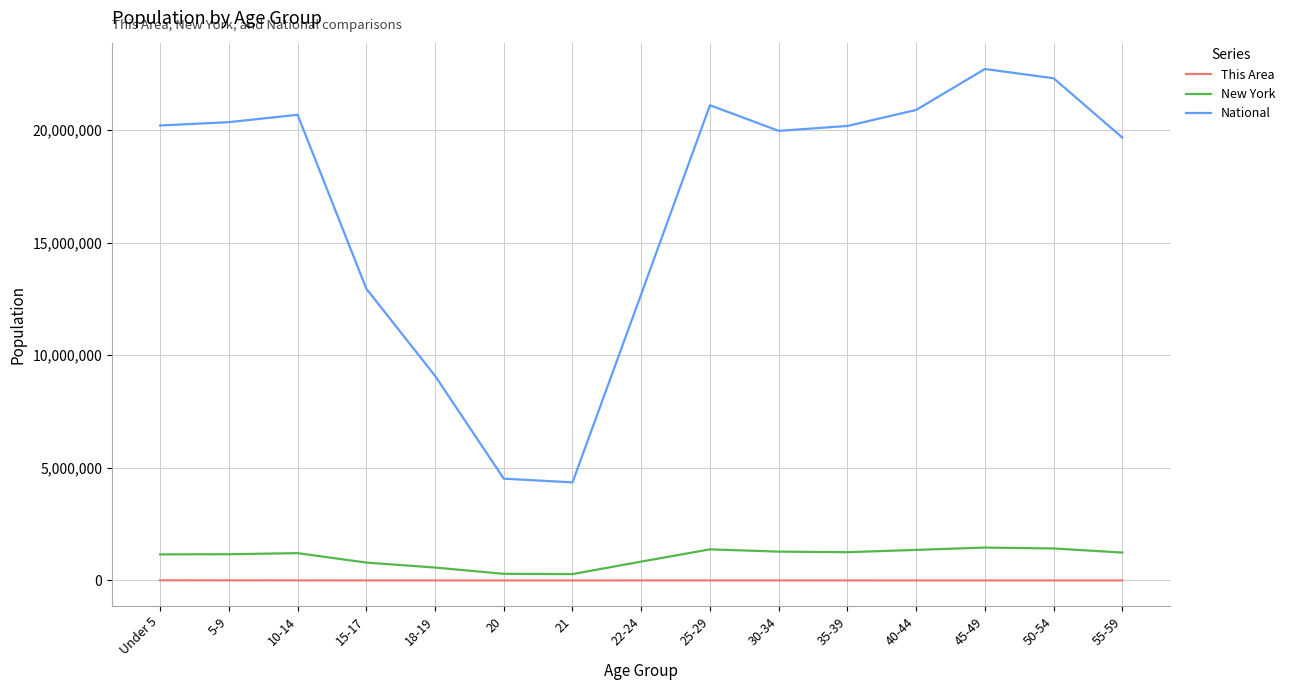

At which label does National first exceed 20179642?

Under 5